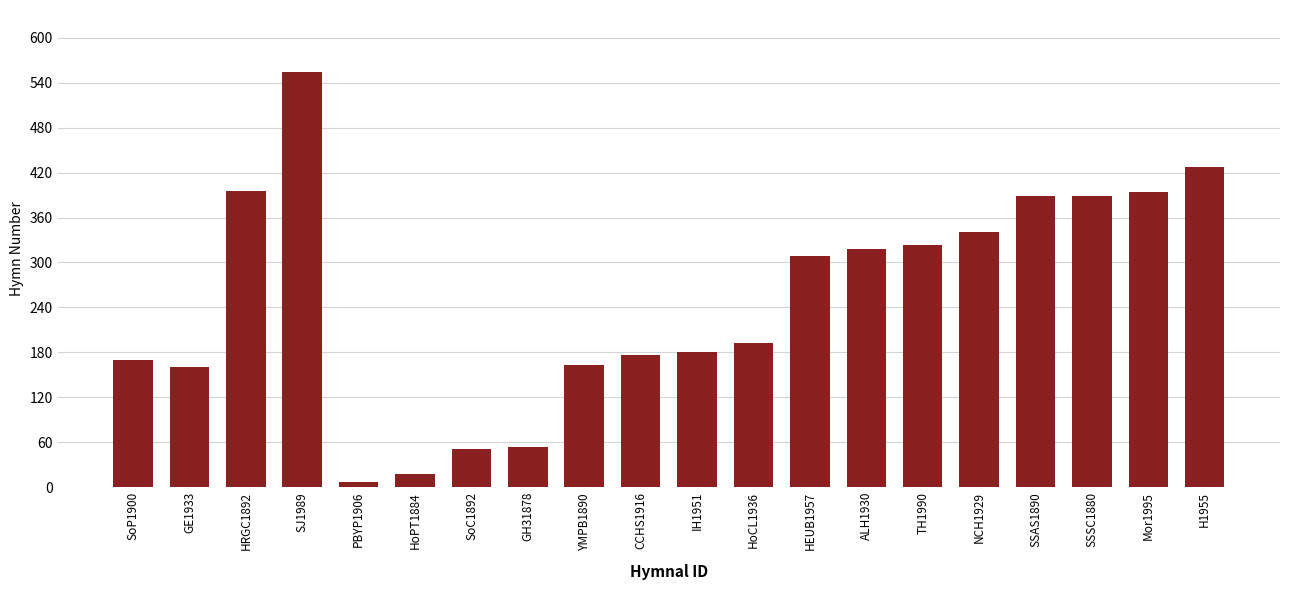

Which has a higher value, GH31878 or PBYP1906?

GH31878